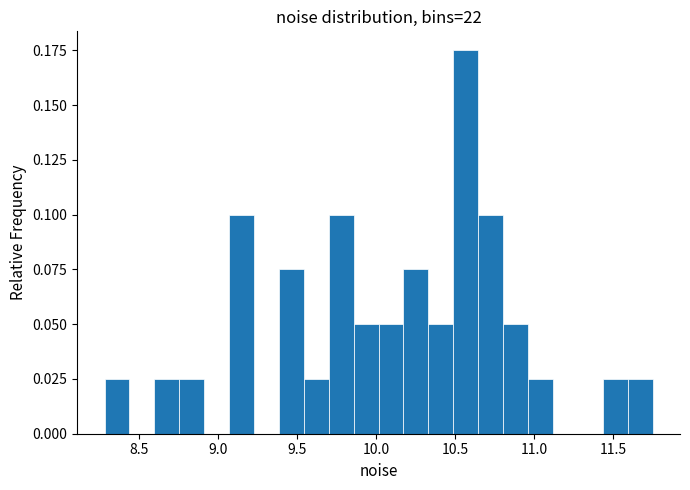

Around what value on the x-axis is the tallest bar? Give the approximate position of its centre, as read against the axis.

10.55